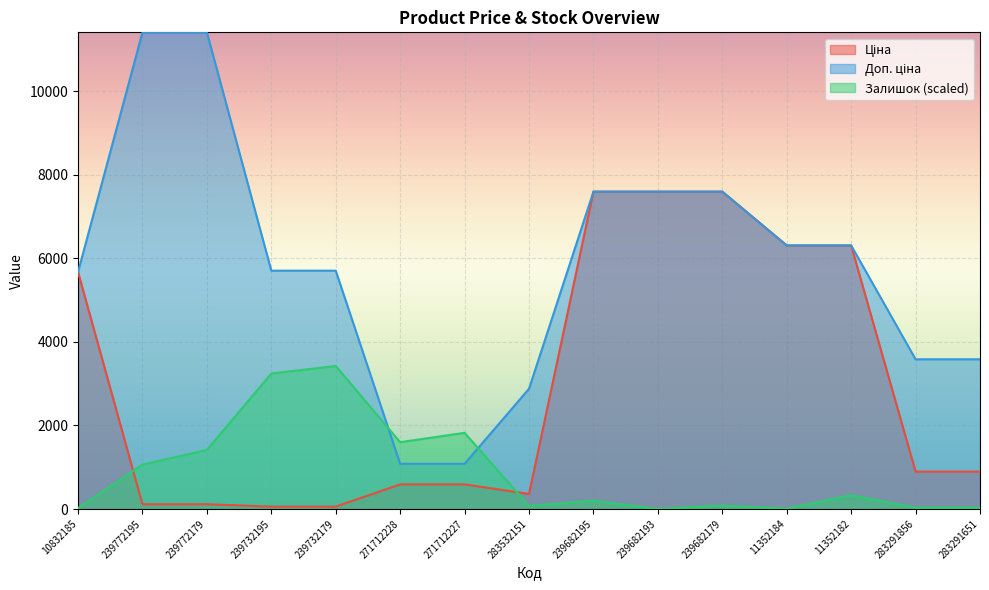

What is the difference between the Доп. ціна values at 283532151 and 239732179?

2826.2